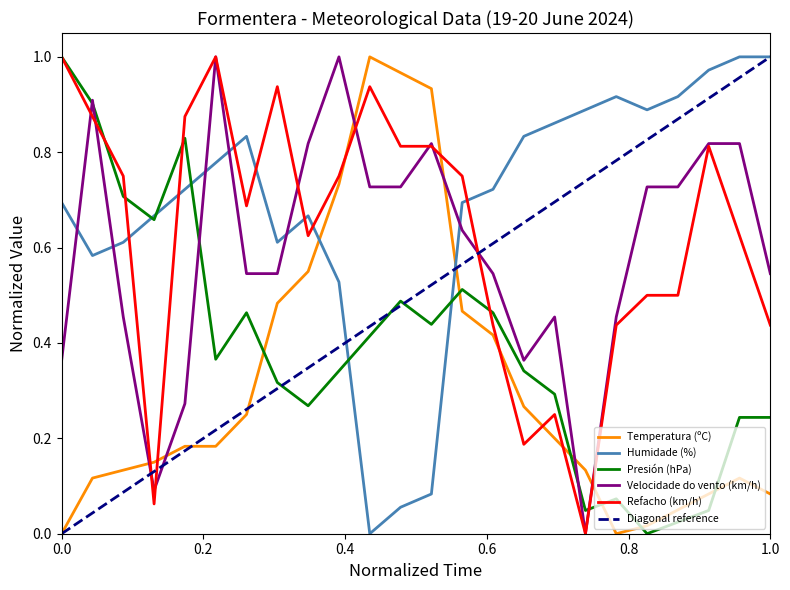

Which series has the widest spread of values?

Temperatura (ºC)